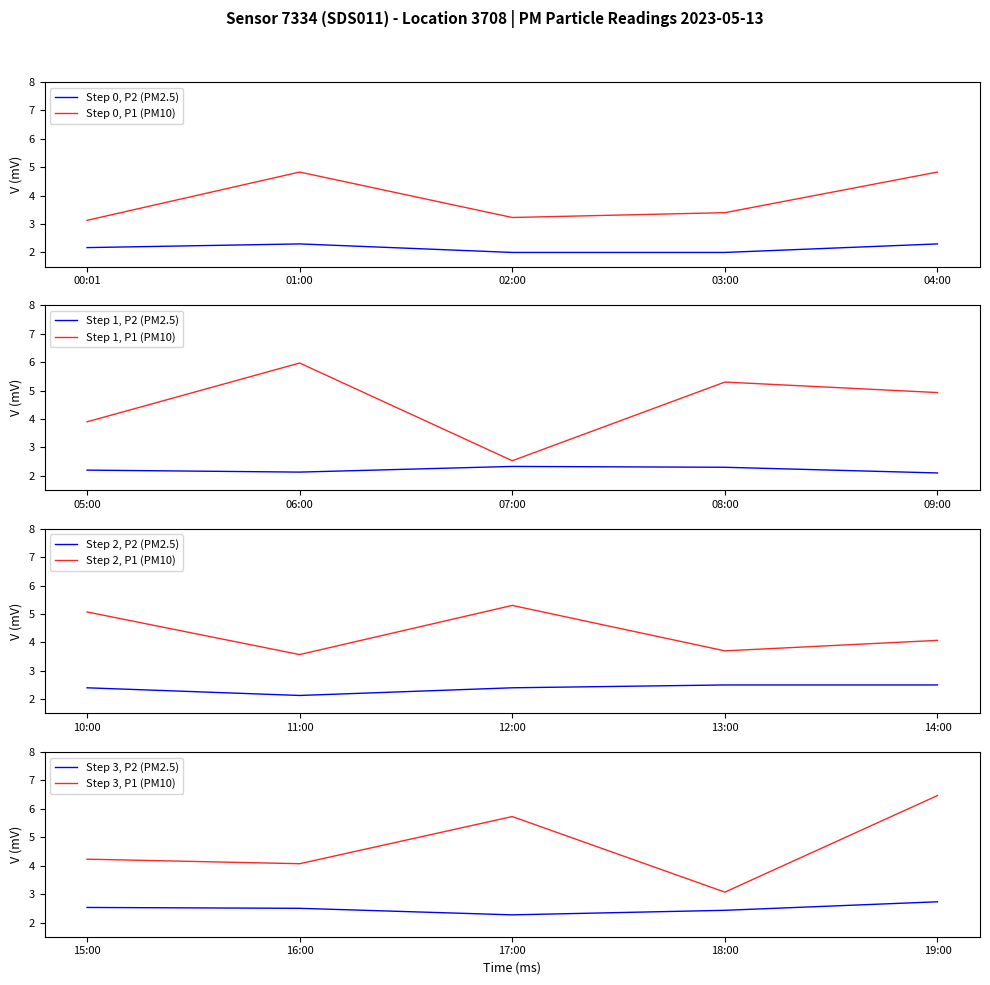

Between 03:00 and 08:00, which is larger?

08:00